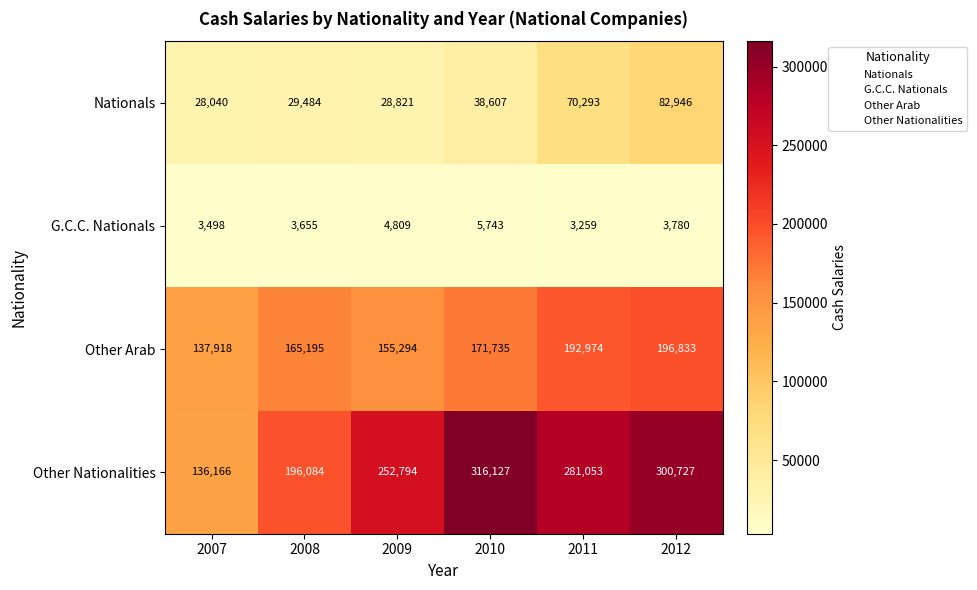

What is the approximate value of Other Nationalities at 2012, to the nearest 50?

300750